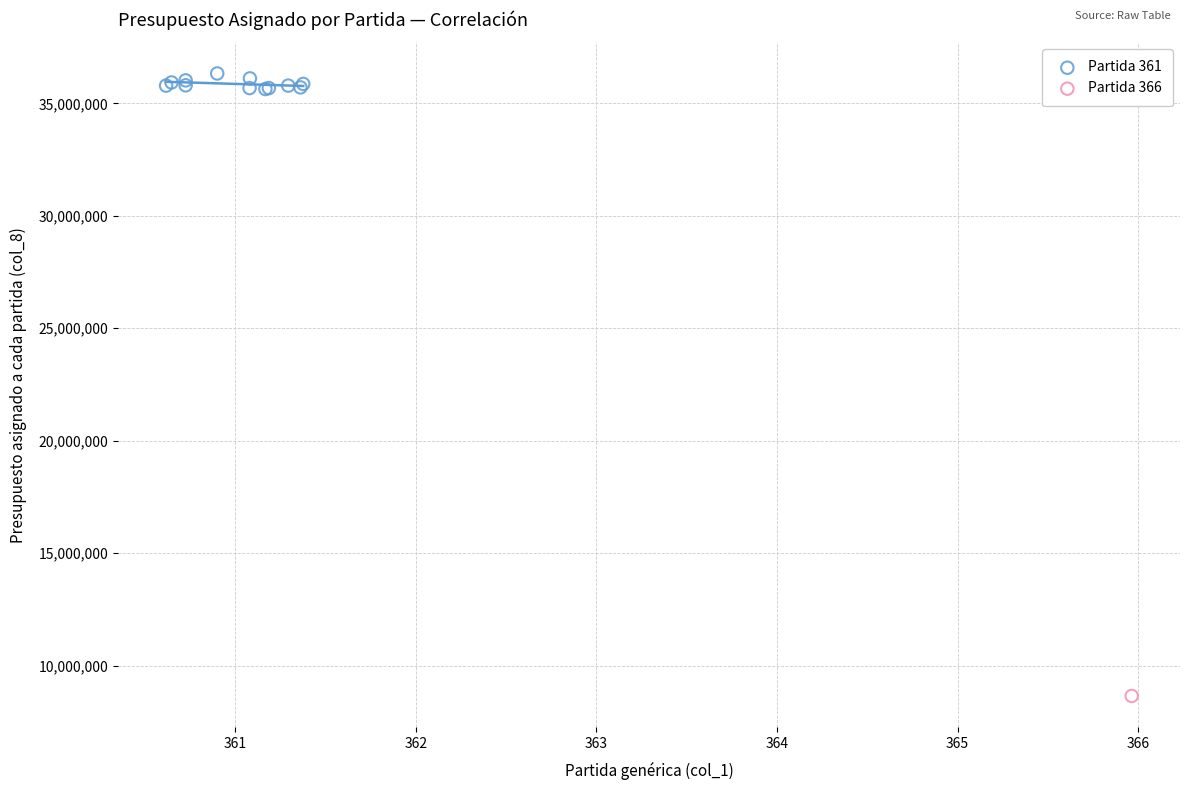

What are all the series names shown in the legend?

Partida 361, Partida 366